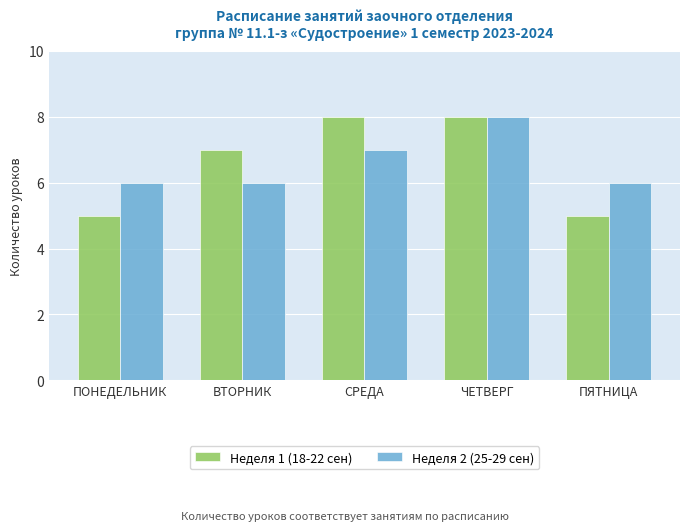

What is the difference between the maximum and second lowest values in the Неделя 2 (25-29 сен) series?

2